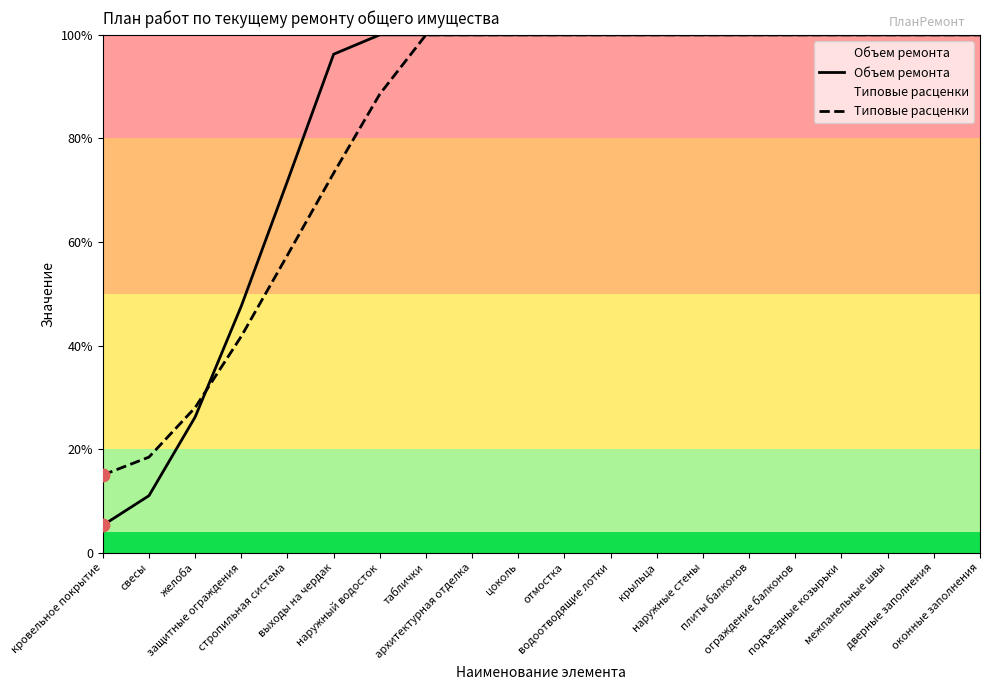

What are all the series names shown in the legend?

Объем ремонта, Типовые расценки